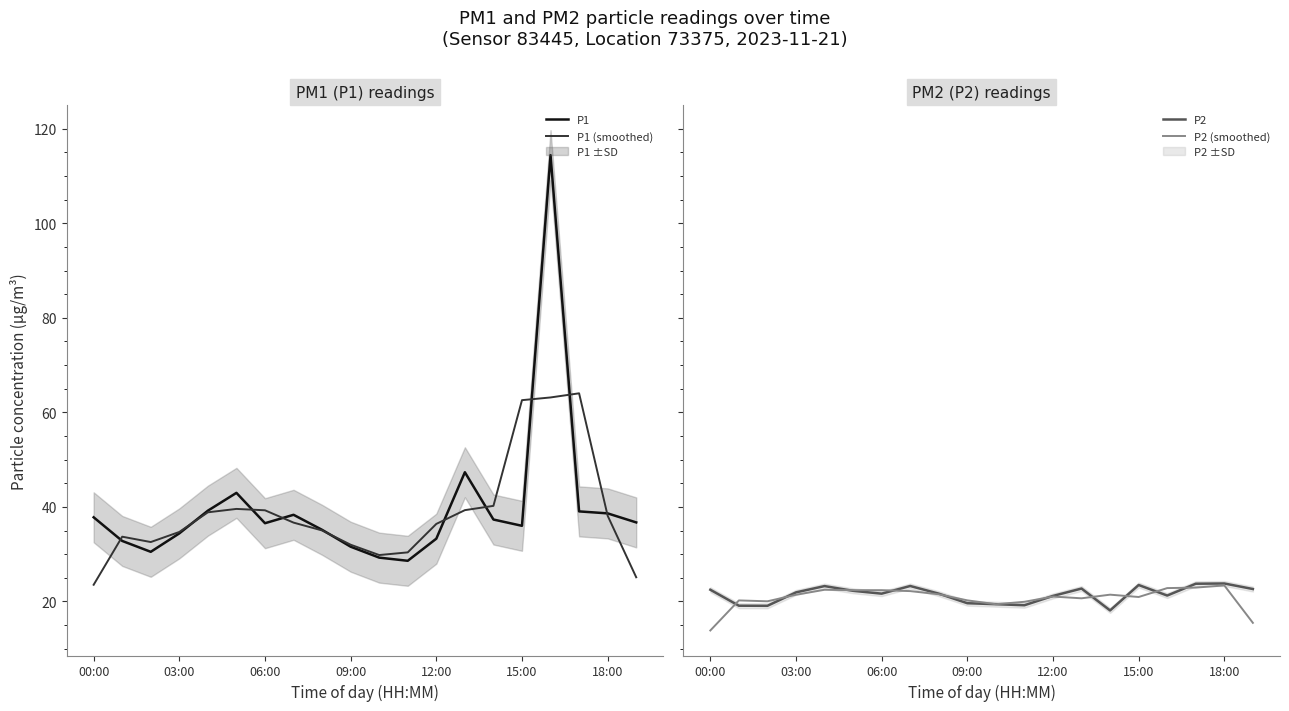

Is it true that P1 (smoothed) equals 38.1 at 18:00?

True